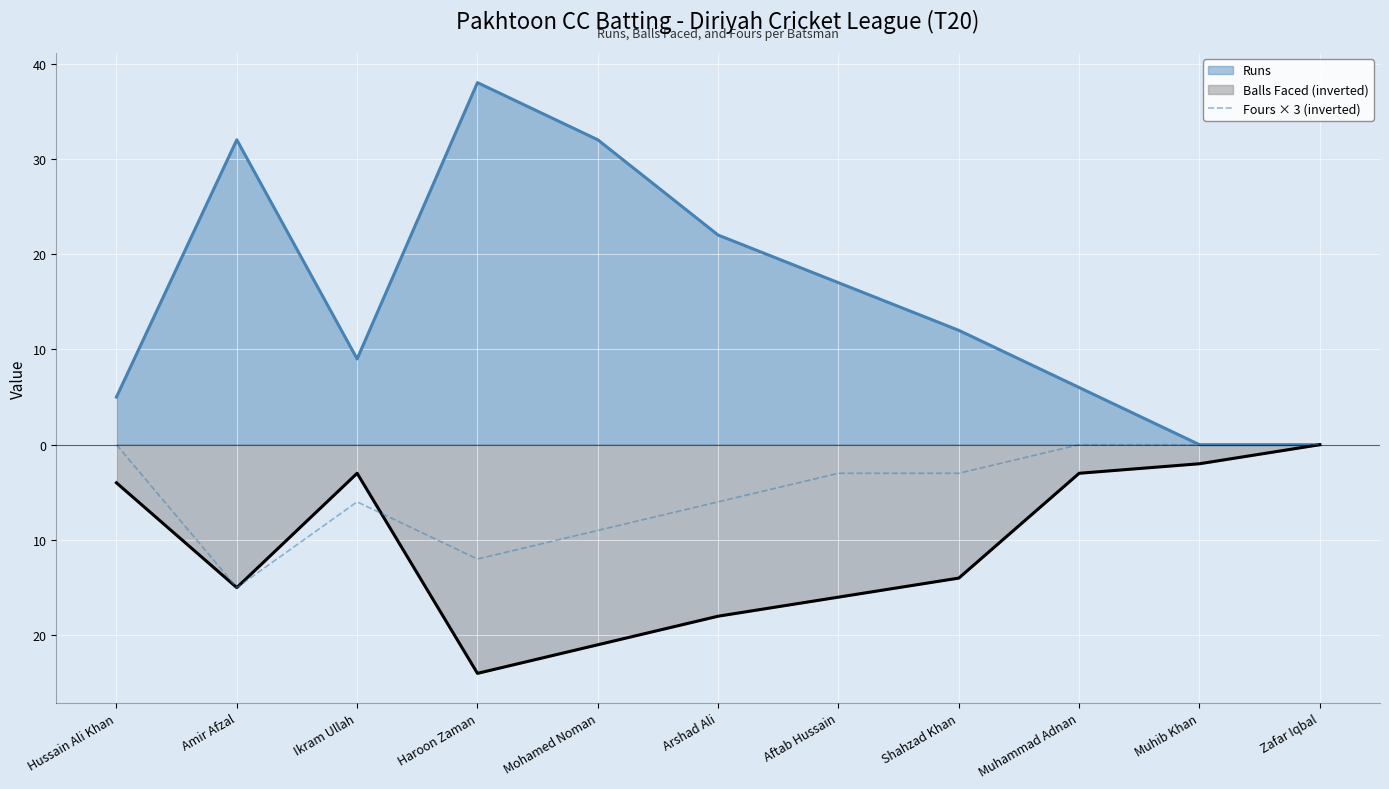

What position from the right is Ikram Ullah?

9